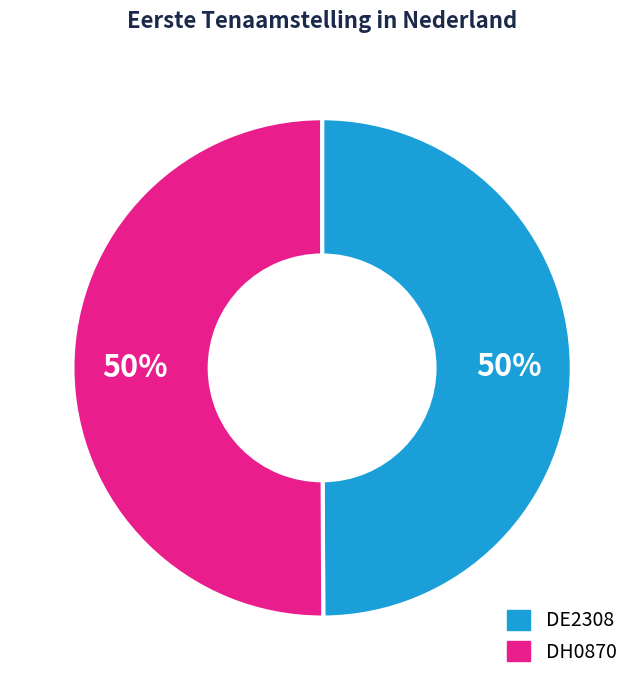

The DE2308 slice represents 50% of the pie. True or false?

True